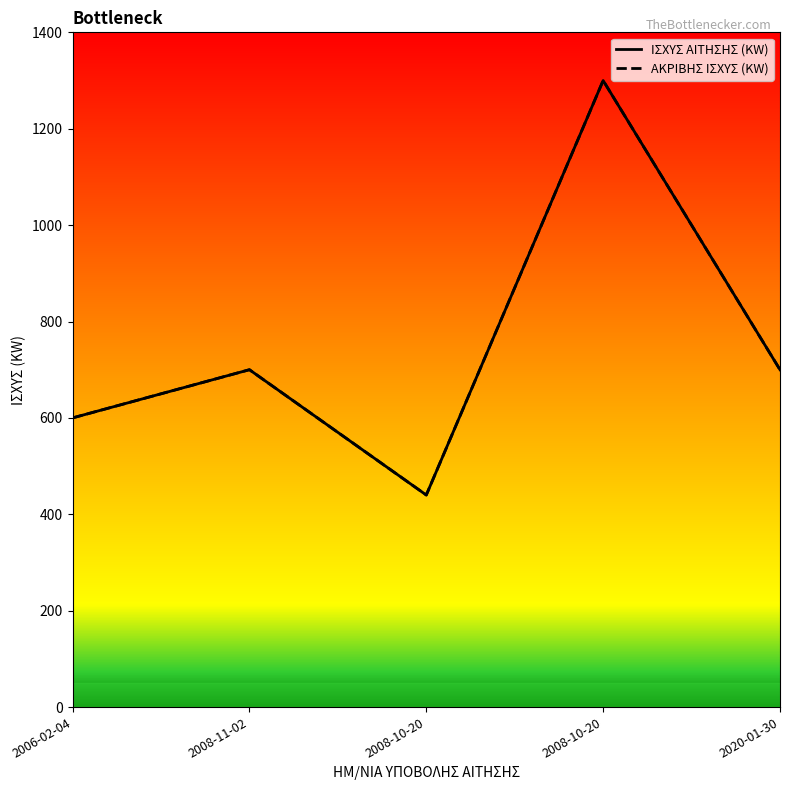

True or false: ΑΚΡΙΒΗΣ ΙΣΧΥΣ (KW) has more than 0 points higher than both neighbors.

True